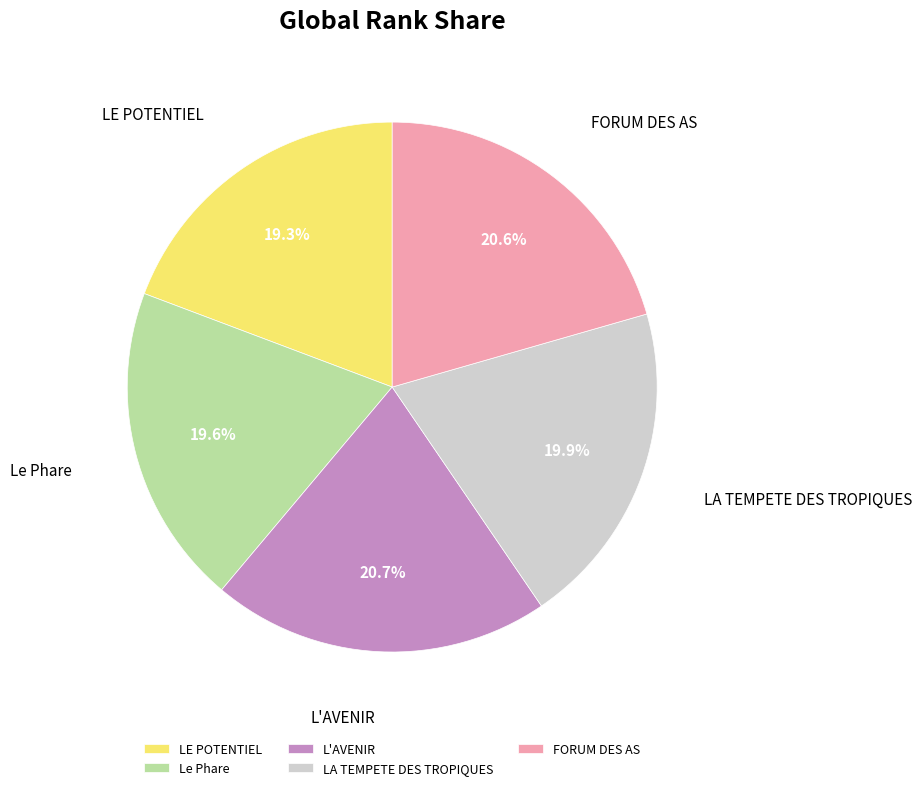

Is the sum of LE POTENTIEL and FORUM DES AS greater than half?

No